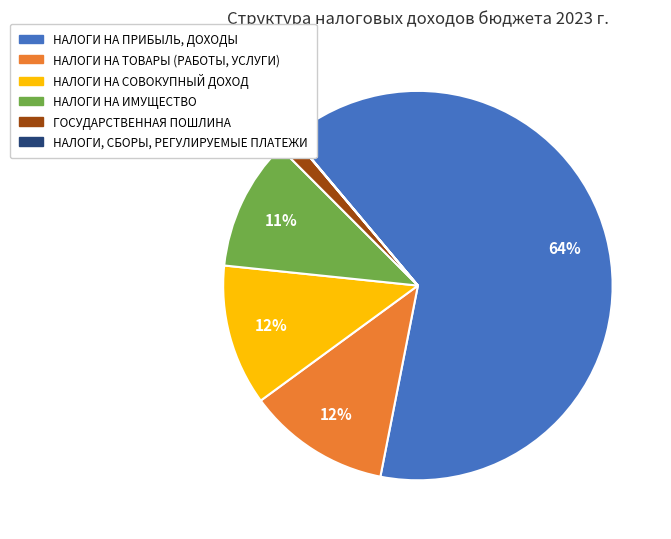

Between НАЛОГИ НА ИМУЩЕСТВО and НАЛОГИ НА СОВОКУПНЫЙ ДОХОД, which is larger?

НАЛОГИ НА СОВОКУПНЫЙ ДОХОД